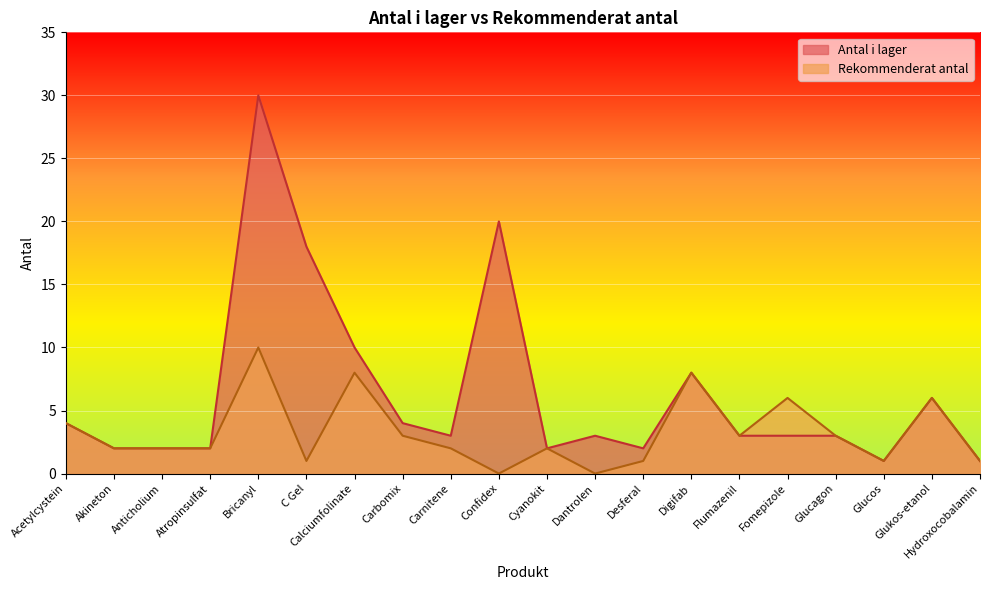

Reading left to right, extract all data points from this chart.

Antal i lager: Acetylcystein=4	Akineton=2	Anticholium=2	Atropinsulfat=2	Bricanyl=30	C Gel=18	Calciumfolinate=10	Carbomix=4	Carnitene=3	Confidex=20	Cyanokit=2	Dantrolen=3	Desferal=2	Digifab=8	Flumazenil=3	Fomepizole=3	Glucagon=3	Glucos=1	Glukos-etanol=6	Hydroxocobalamin=1
Rekommenderat antal: Acetylcystein=4	Akineton=2	Anticholium=2	Atropinsulfat=2	Bricanyl=10	C Gel=1	Calciumfolinate=8	Carbomix=3	Carnitene=2	Confidex=0	Cyanokit=2	Dantrolen=0	Desferal=1	Digifab=8	Flumazenil=3	Fomepizole=6	Glucagon=3	Glucos=1	Glukos-etanol=6	Hydroxocobalamin=1